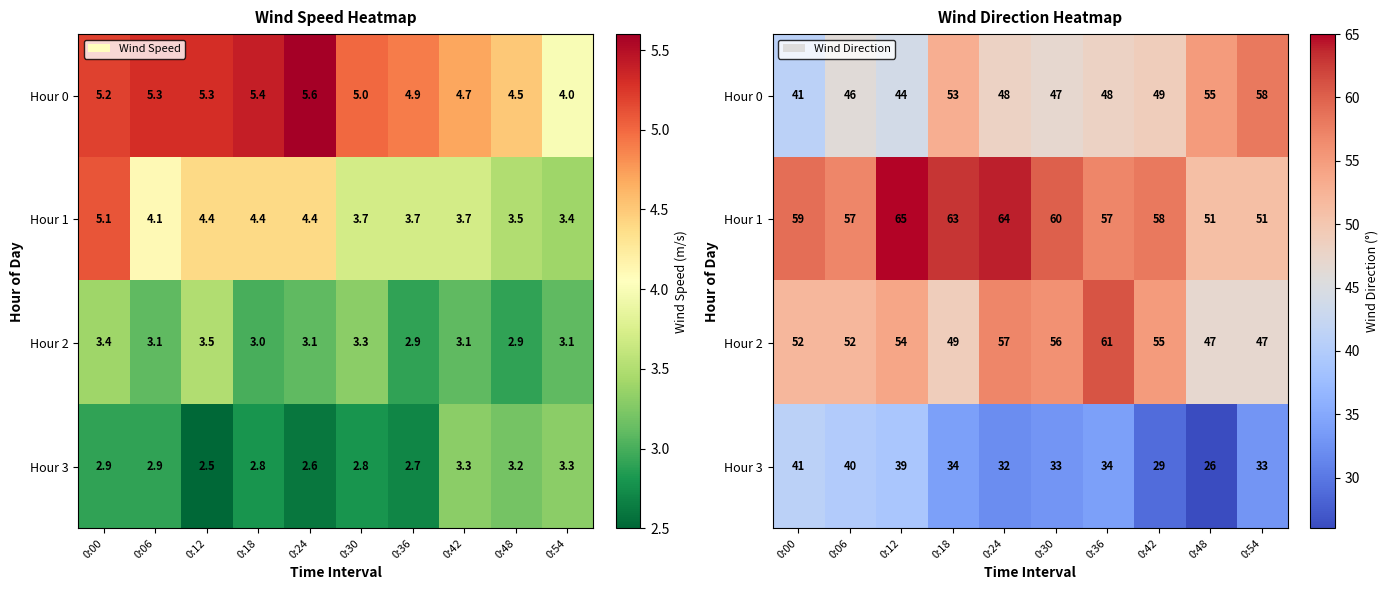

How many distinct data groups are displayed?

4